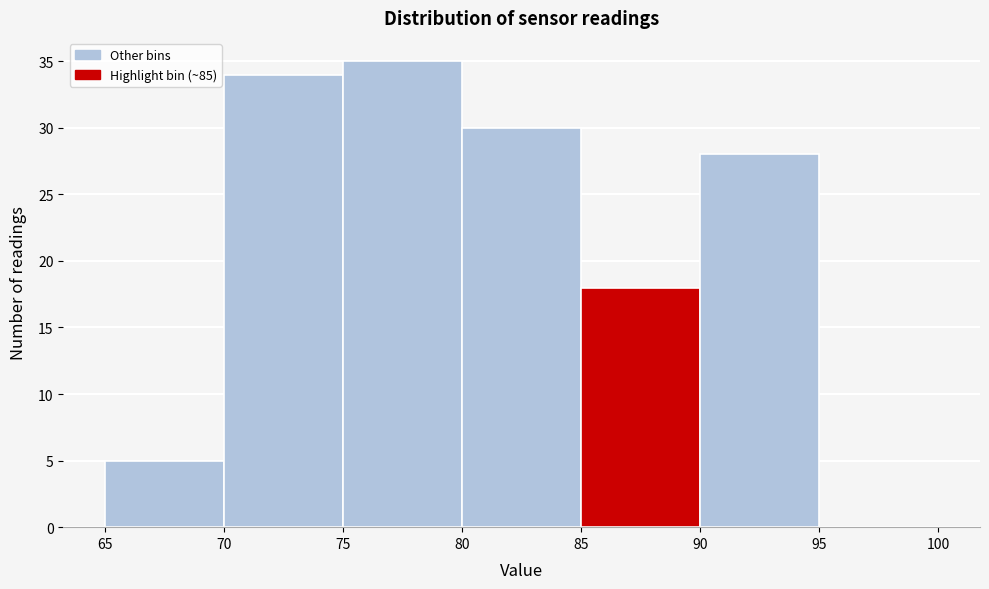

What is the height of the bar covering 90 to 95 on the x-axis? The values are not printed on the chart, so give them approximately, as read against the axis.

28